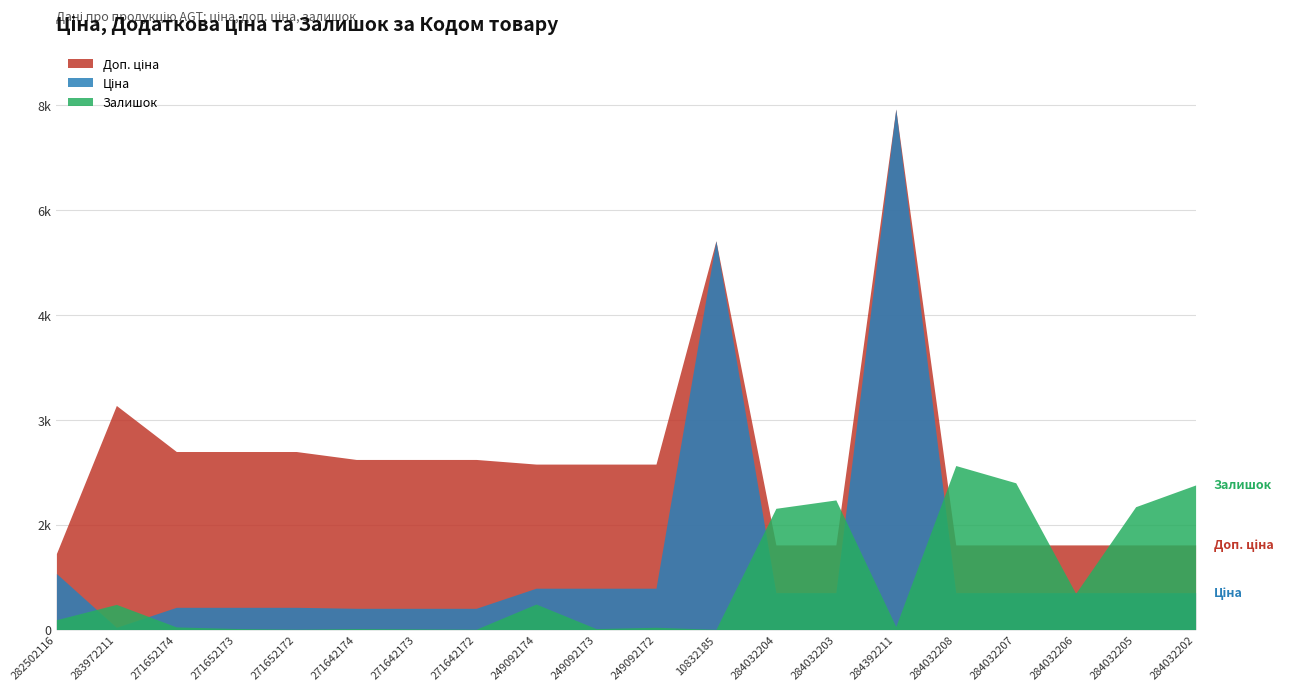

How many times do Доп. ціна and Залишок cross each other?

5